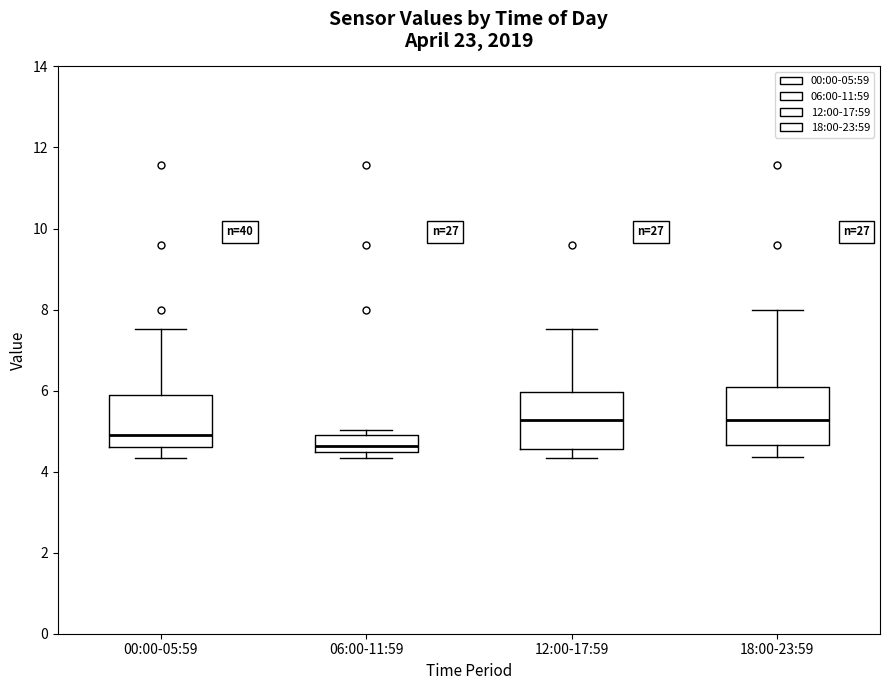

Reading left to right, transcribe this box plot: for each box, give where its median line is, the range the box spans, and where its two whiskers end, as read against the y-axis. The values are not printed on the chart, so give them approximately, as read against the axis.

00:00-05:59: median 5.0, box 4.6 to 6.0, whiskers 4.4 to 7.6
06:00-11:59: median 4.6, box 4.4 to 5.0, whiskers 4.4 (just below the box's lower edge) to 5.0 (just above the box's upper edge)
12:00-17:59: median 5.2, box 4.6 to 6.0, whiskers 4.4 to 7.6
18:00-23:59: median 5.2, box 4.6 to 6.2, whiskers 4.4 to 8.0